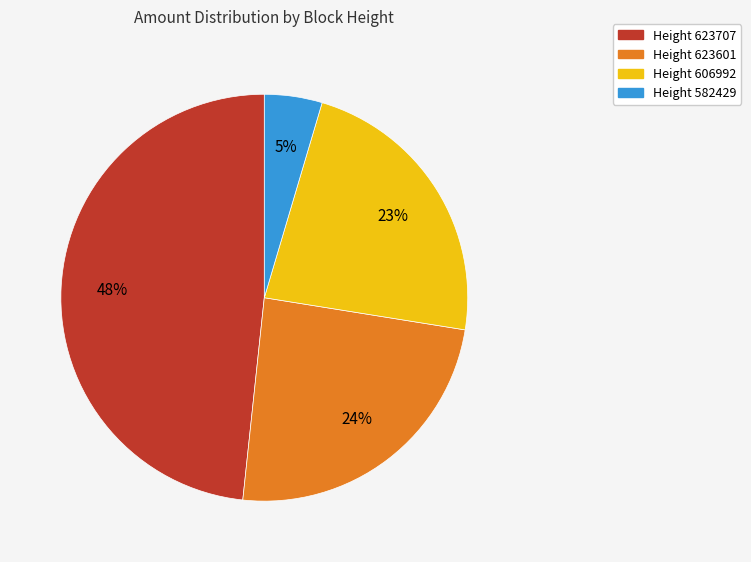

To the nearest percent, what is the average slice percentage?

25%